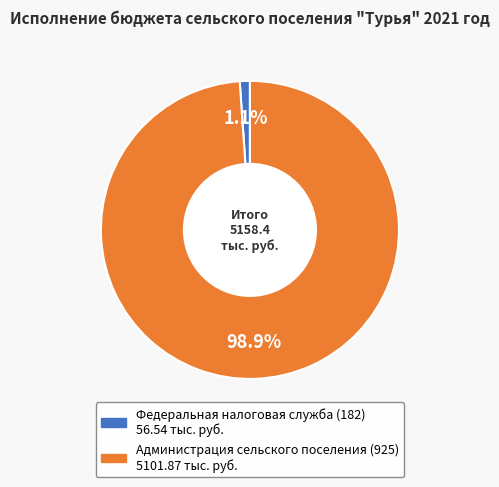

Is it true that Федеральная налоговая служба (182) is 1% of the pie?

True